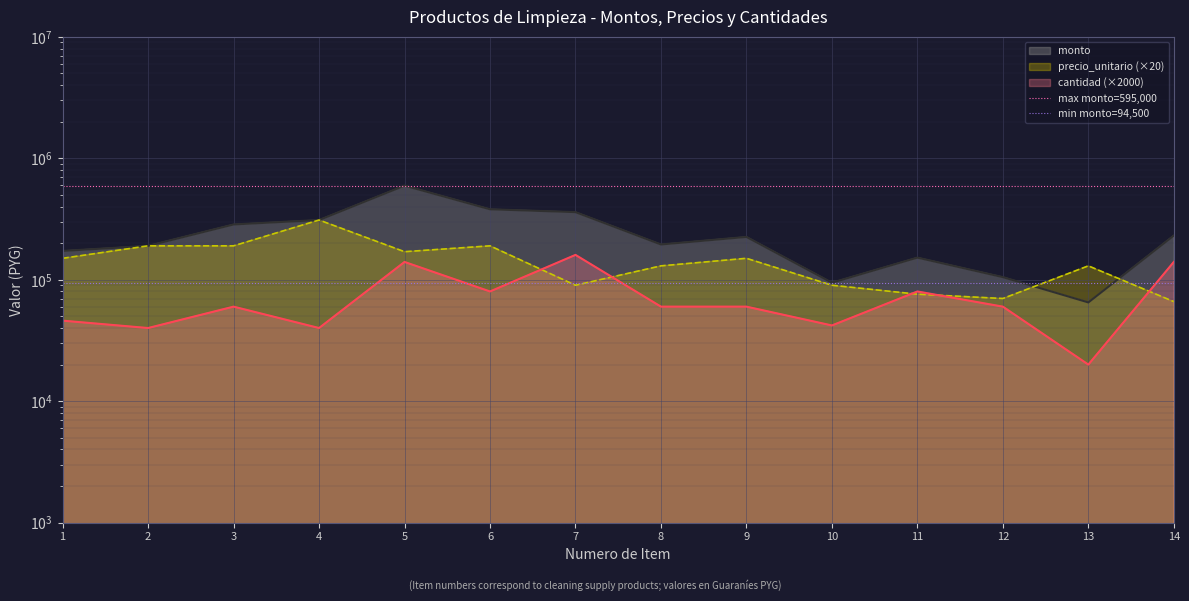

Which category has the highest value in the max monto=595,000 series?

1